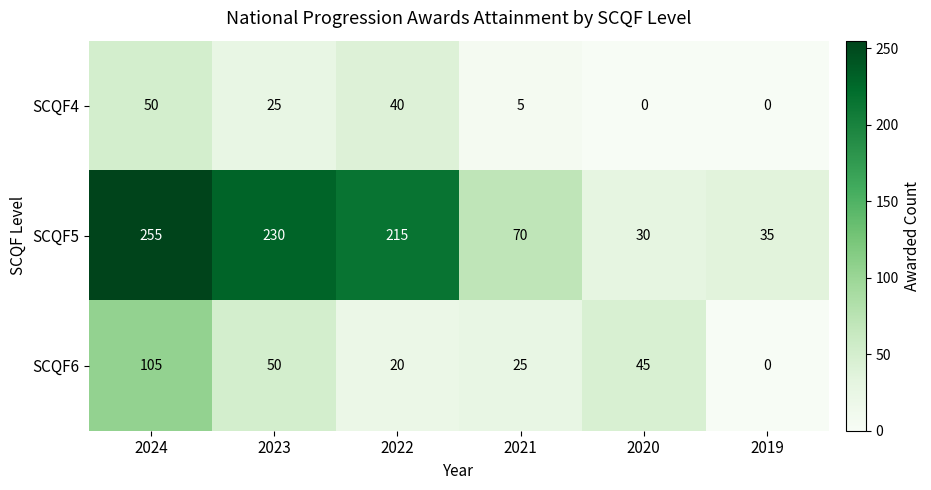

Rank the series by their maximum value, from lowest to highest.

SCQF4, SCQF6, SCQF5